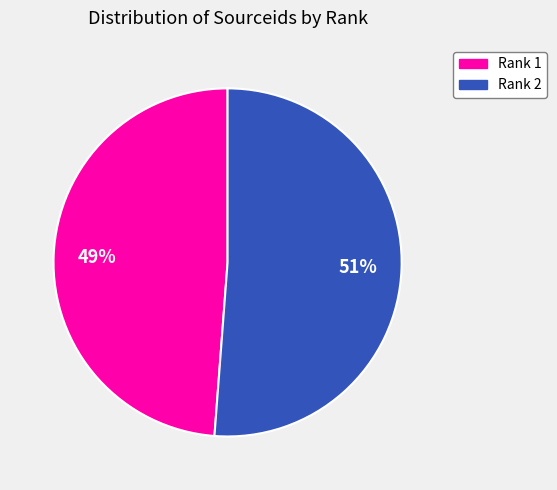

Do Rank 2 and Rank 1 together represent more than half of the pie?

Yes